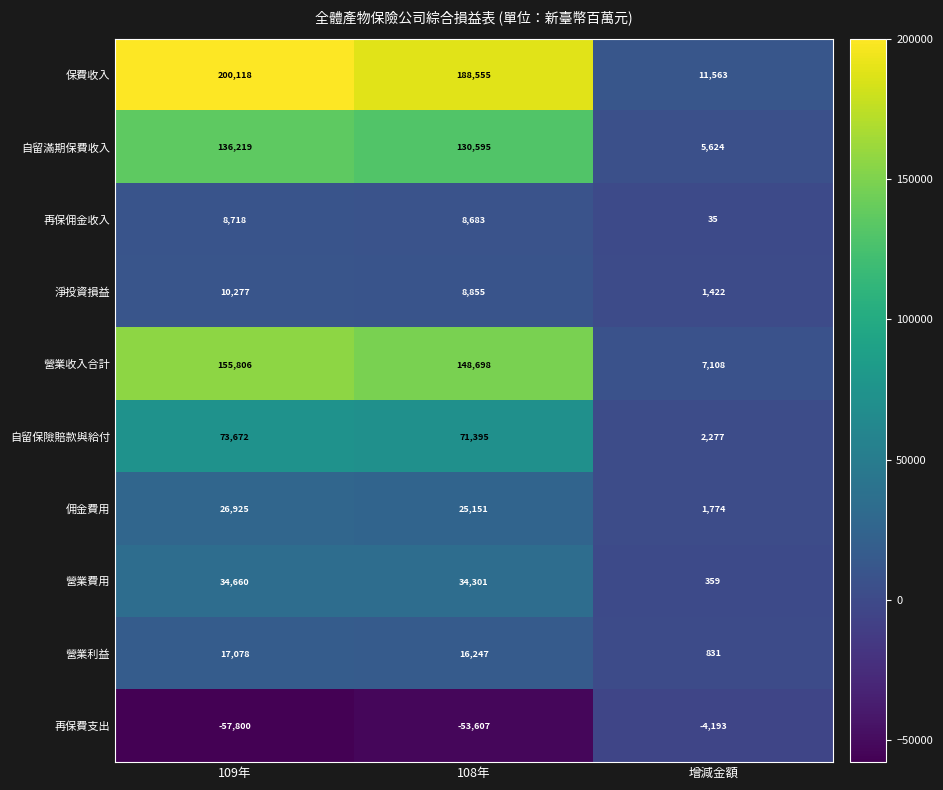

The value of 保費收入 at 109年 is 200118. True or false?

True